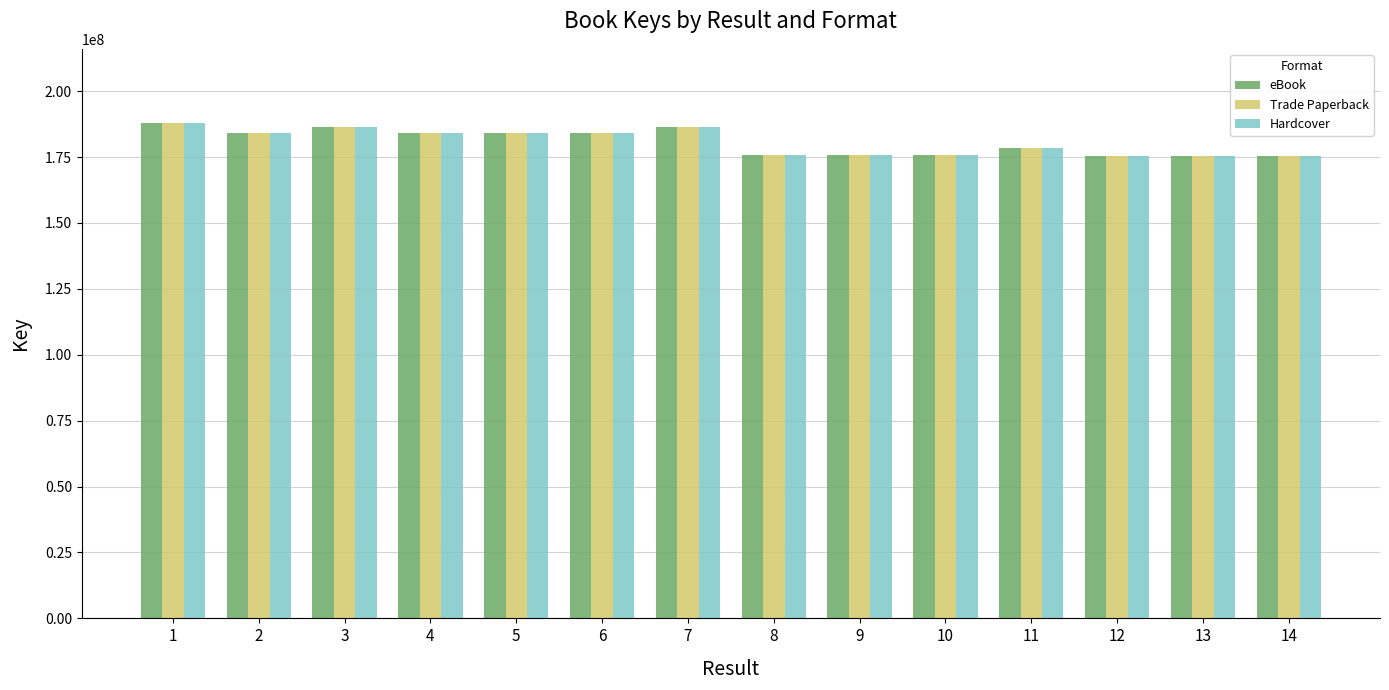

What is the maximum value shown in the chart?

187885292